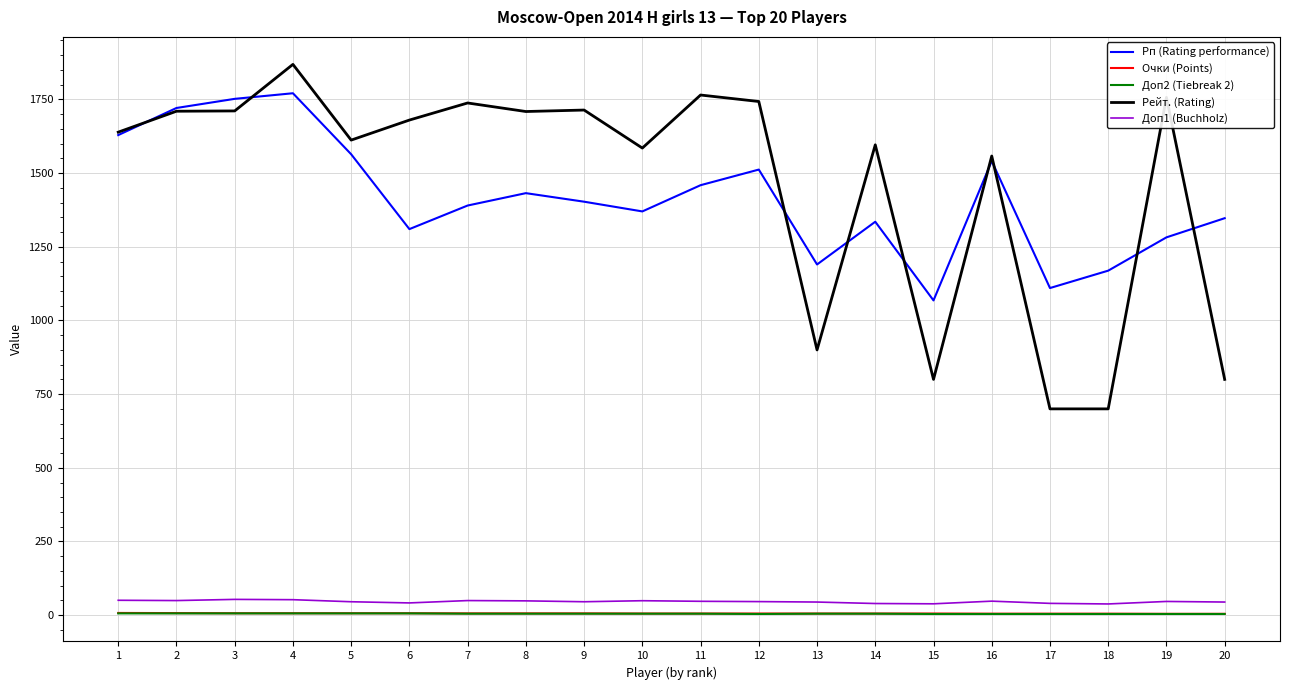

Which series has the widest spread of values?

Рейт. (Rating)